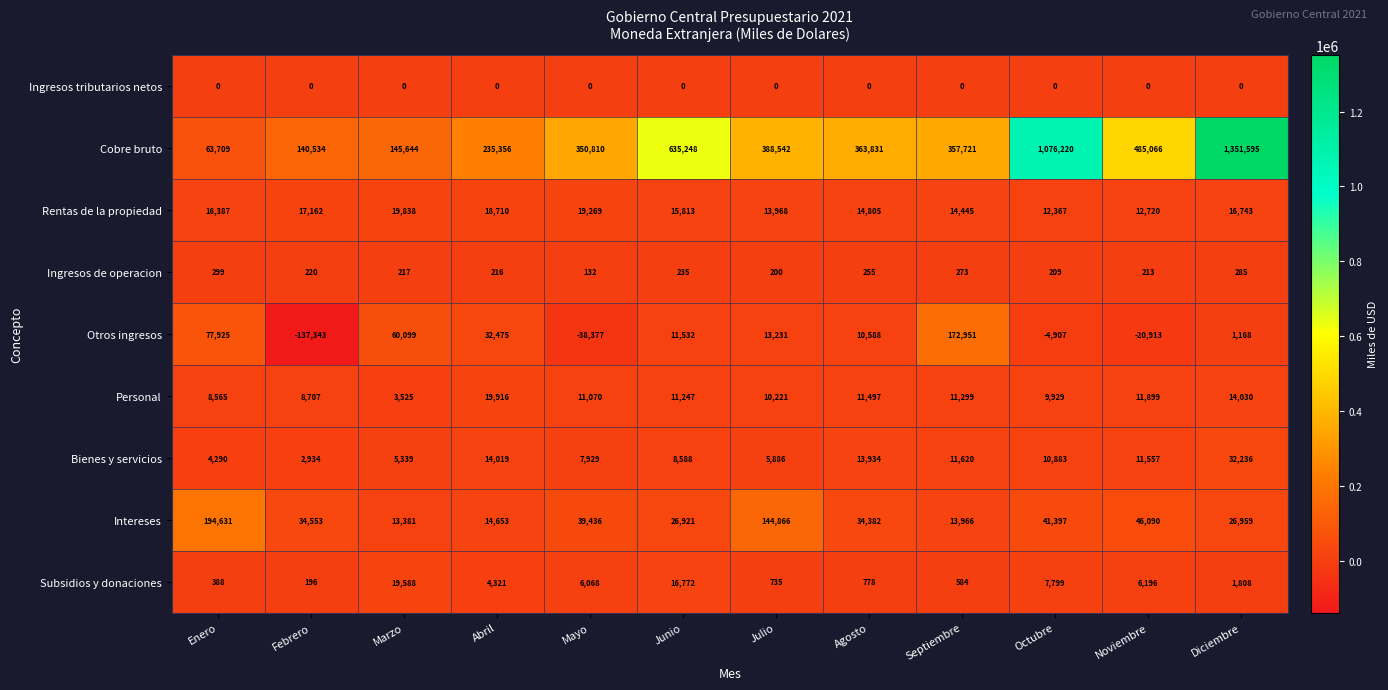

What is the difference between the maximum and minimum values in the Subsidios y donaciones series?

19392